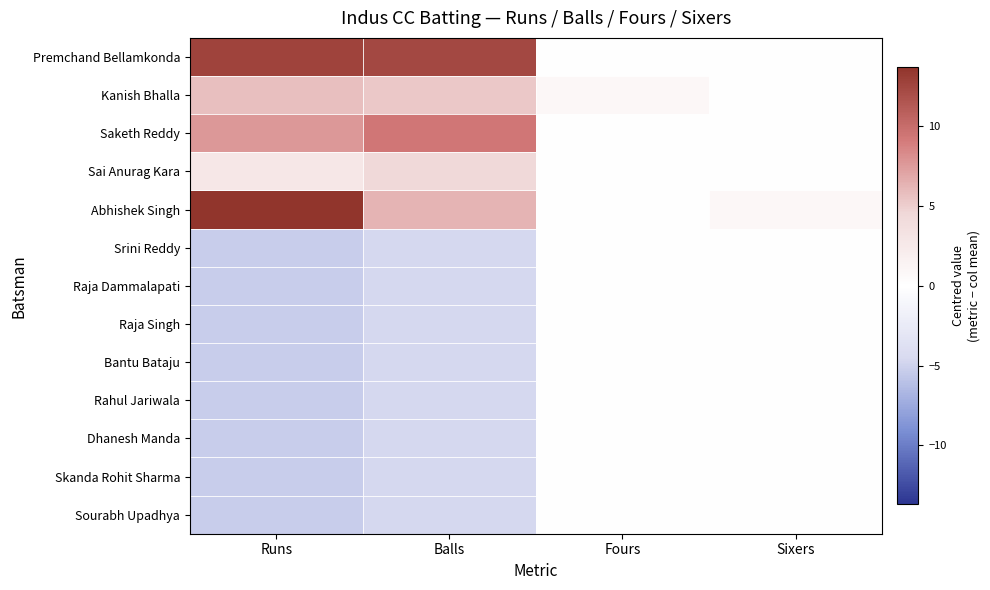

Reading left to right, transcribe all the data shown in this chart.

Premchand Bellamkonda: Runs=12.7	Balls=12.3	Fours=-0.1	Sixers=-0.1
Kanish Bhalla: Runs=5.7	Balls=5.3	Fours=0.9	Sixers=-0.1
Saketh Reddy: Runs=7.7	Balls=9.3	Fours=-0.1	Sixers=-0.1
Sai Anurag Kara: Runs=2.7	Balls=4.3	Fours=-0.1	Sixers=-0.1
Abhishek Singh: Runs=13.7	Balls=6.3	Fours=-0.1	Sixers=0.9
Srini Reddy: Runs=-5.3	Balls=-4.7	Fours=-0.1	Sixers=-0.1
Raja Dammalapati: Runs=-5.3	Balls=-4.7	Fours=-0.1	Sixers=-0.1
Raja Singh: Runs=-5.3	Balls=-4.7	Fours=-0.1	Sixers=-0.1
Bantu Bataju: Runs=-5.3	Balls=-4.7	Fours=-0.1	Sixers=-0.1
Rahul Jariwala: Runs=-5.3	Balls=-4.7	Fours=-0.1	Sixers=-0.1
Dhanesh Manda: Runs=-5.3	Balls=-4.7	Fours=-0.1	Sixers=-0.1
Skanda Rohit Sharma: Runs=-5.3	Balls=-4.7	Fours=-0.1	Sixers=-0.1
Sourabh Upadhya: Runs=-5.3	Balls=-4.7	Fours=-0.1	Sixers=-0.1